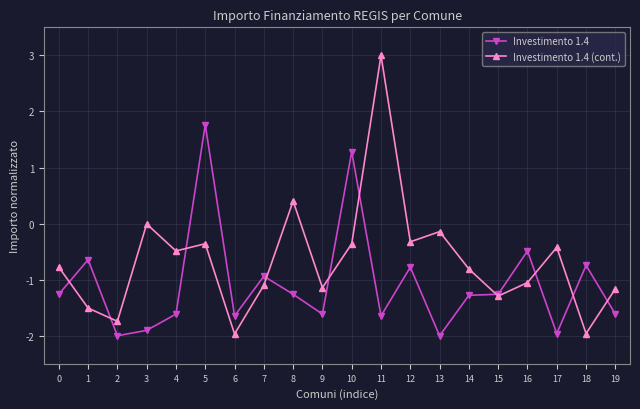

What are all the series names shown in the legend?

Investimento 1.4, Investimento 1.4 (cont.)